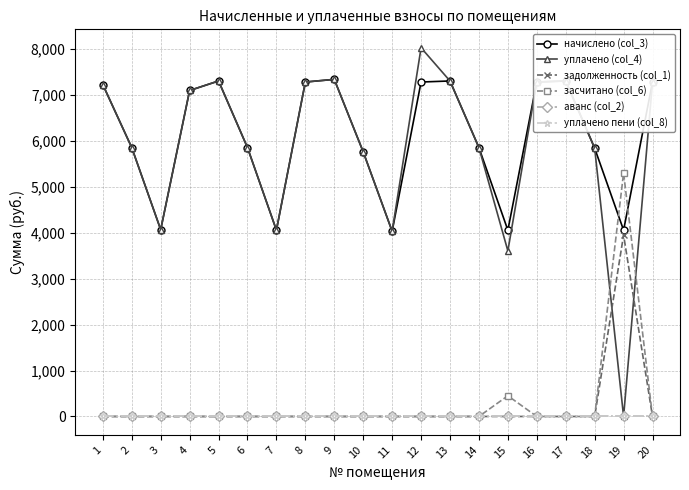

Which series has the largest total across all categories?

начислено (col_3)